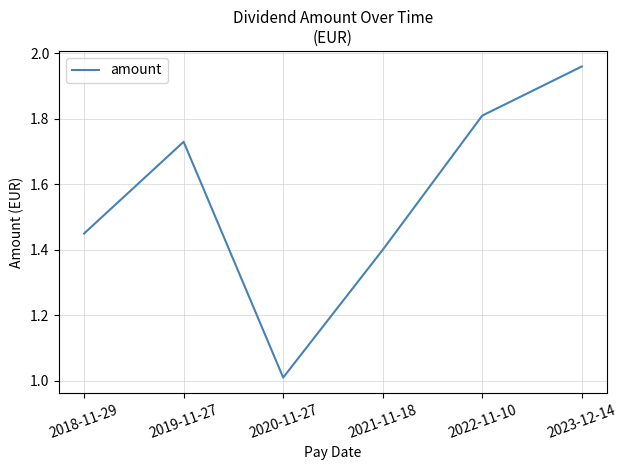

Rank the categories by value from highest to lowest.

2023-12-14, 2022-11-10, 2019-11-27, 2018-11-29, 2021-11-18, 2020-11-27